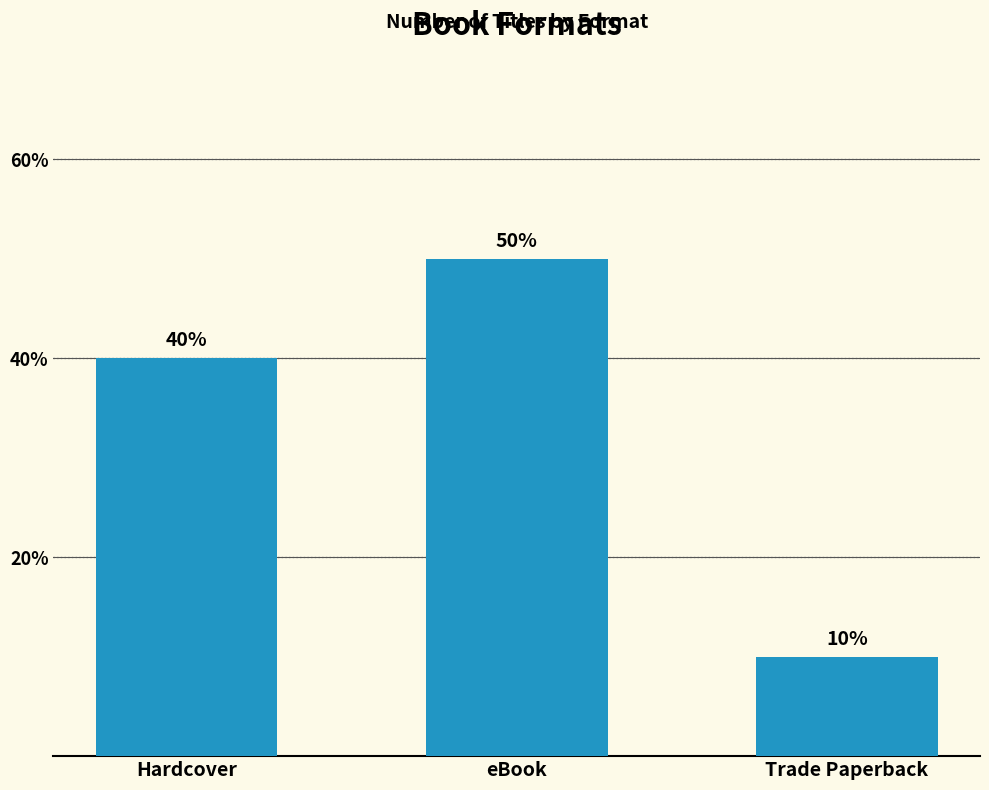

What position from the right is Trade Paperback?

1